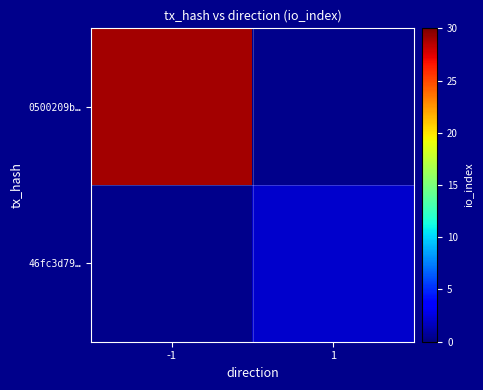

The value of 0500209b… at -1 is 48.9. True or false?

False